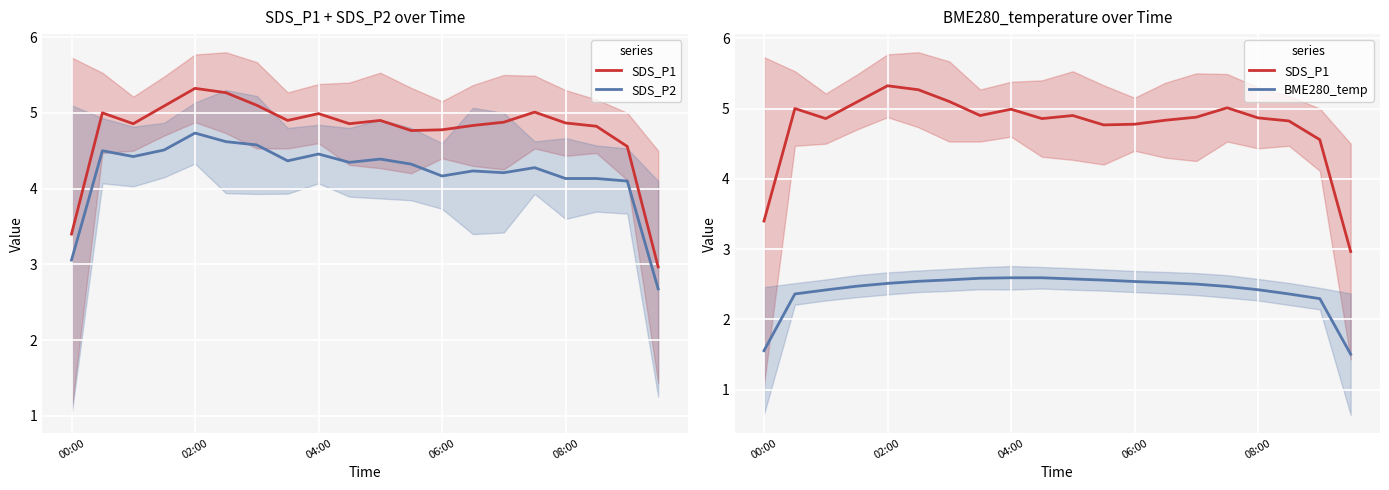

Where is BME280_temp nearest to the value 2?

18